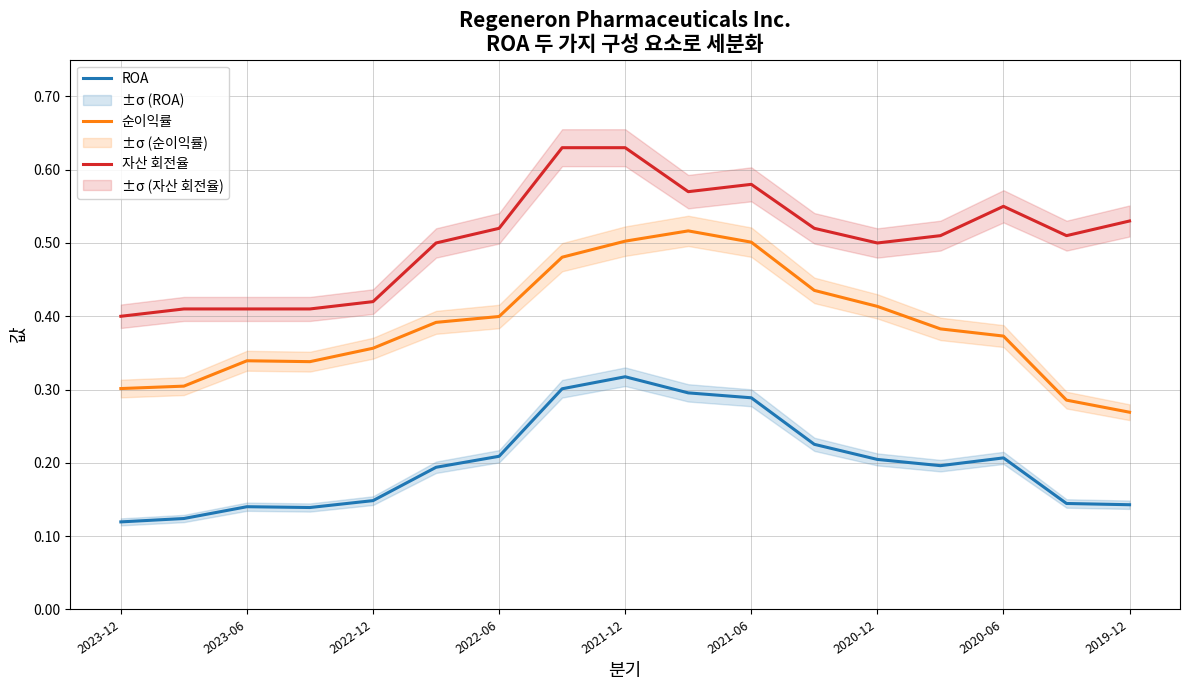

What is the difference between the highest and lowest values at 2023-06?

0.3